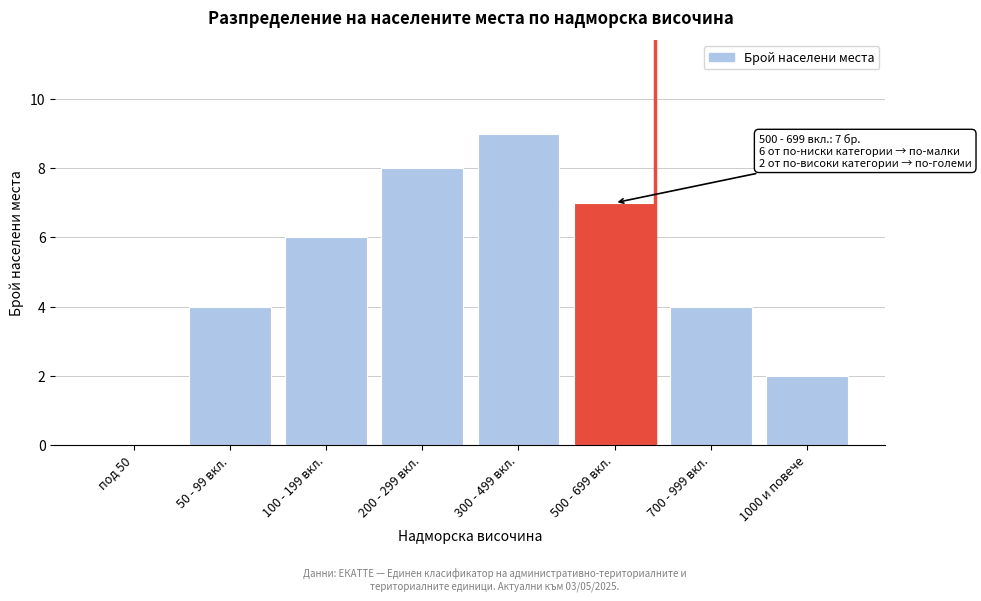

Reading left to right, extract all data points from this chart.

под 50=0	50 - 99 вкл.=4	100 - 199 вкл.=6	200 - 299 вкл.=8	300 - 499 вкл.=9	500 - 699 вкл.=7	700 - 999 вкл.=4	1000 и повече=2